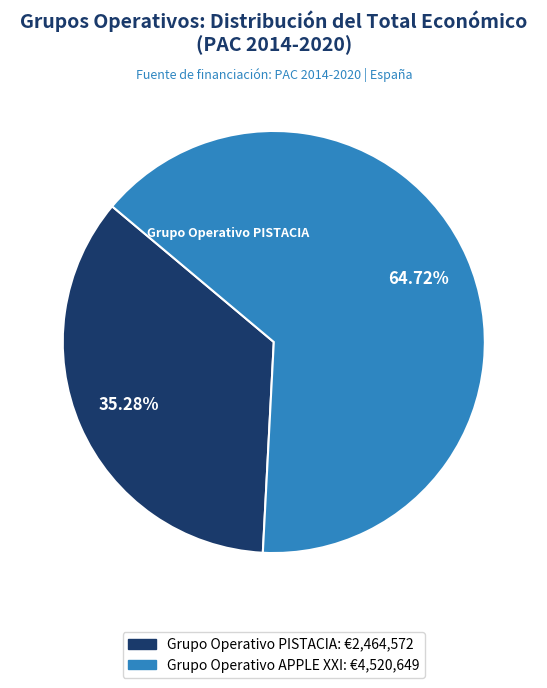

Which slice represents more than half of the pie?

Grupo Operativo APPLE XXI